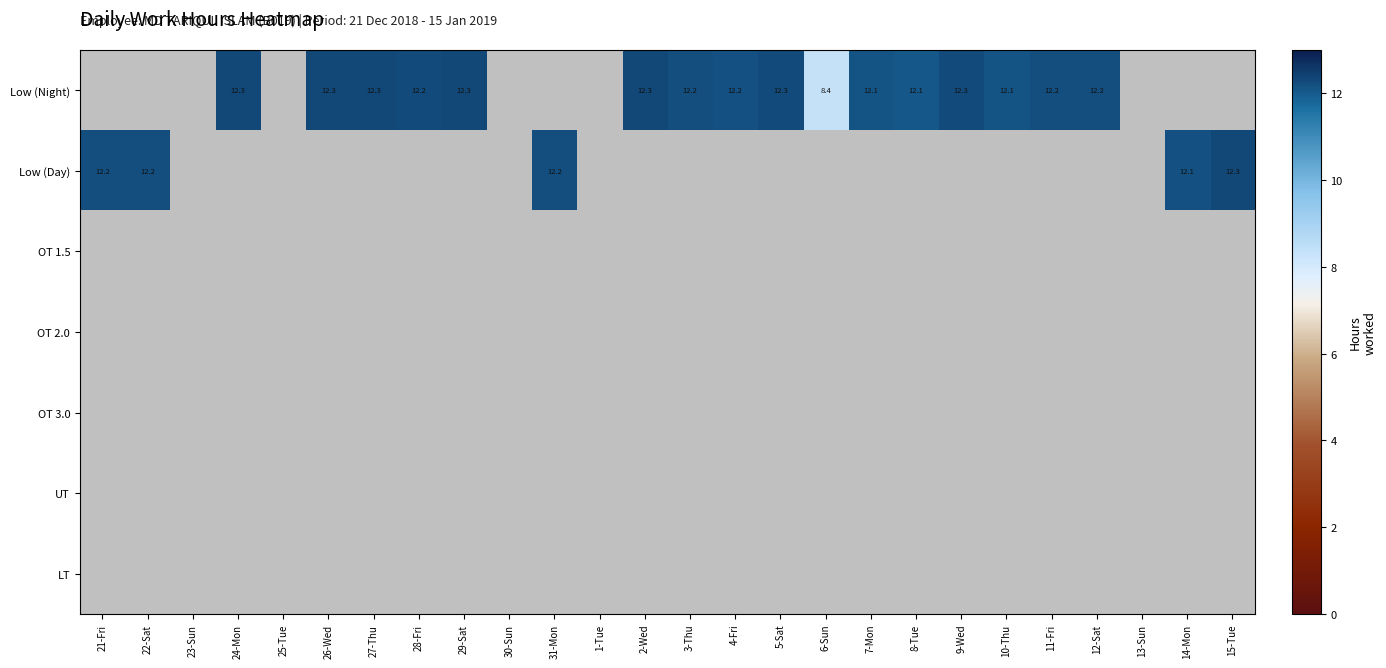

Is the value of Low (Night) at 15-Tue greater than the value of OT 2.0 at 1-Tue?

No